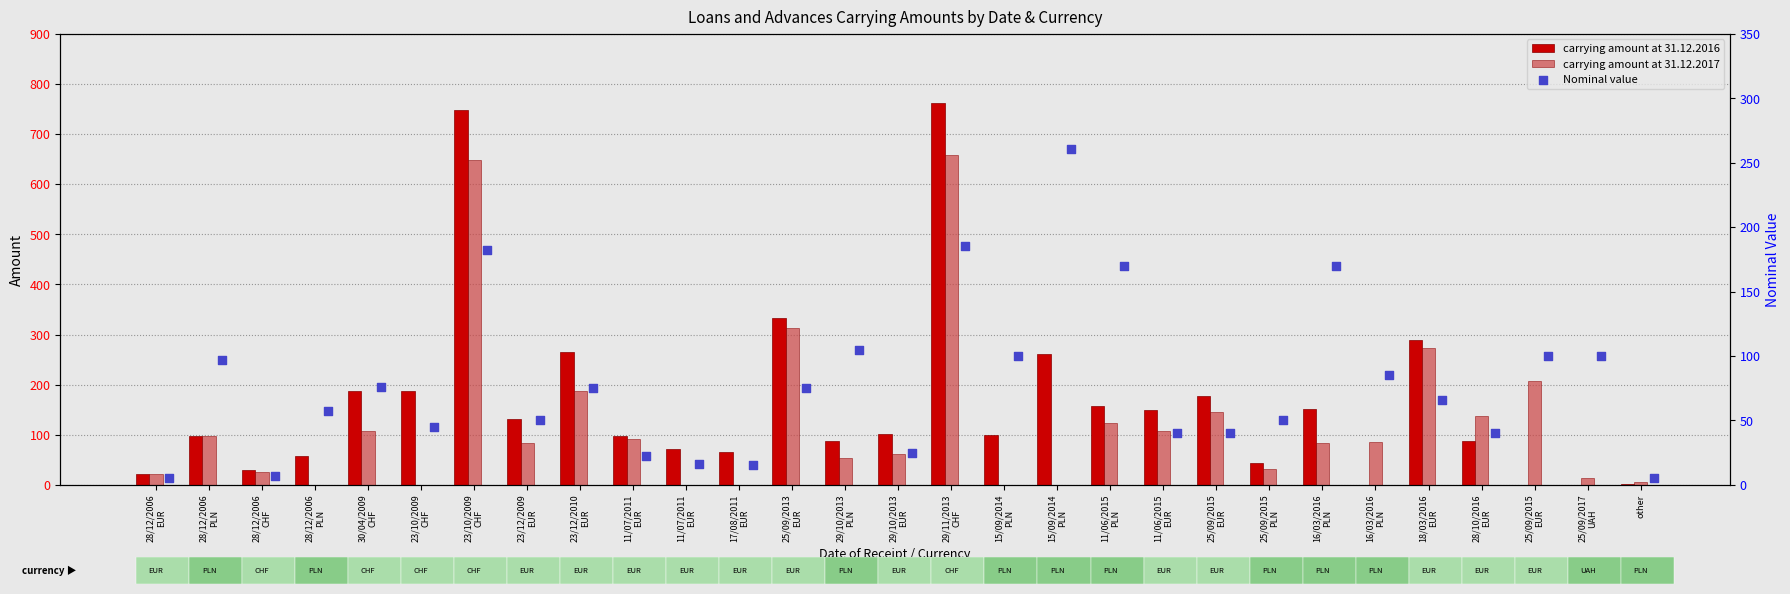

Which series has the largest total across all categories?

carrying amount at 31.12.2016